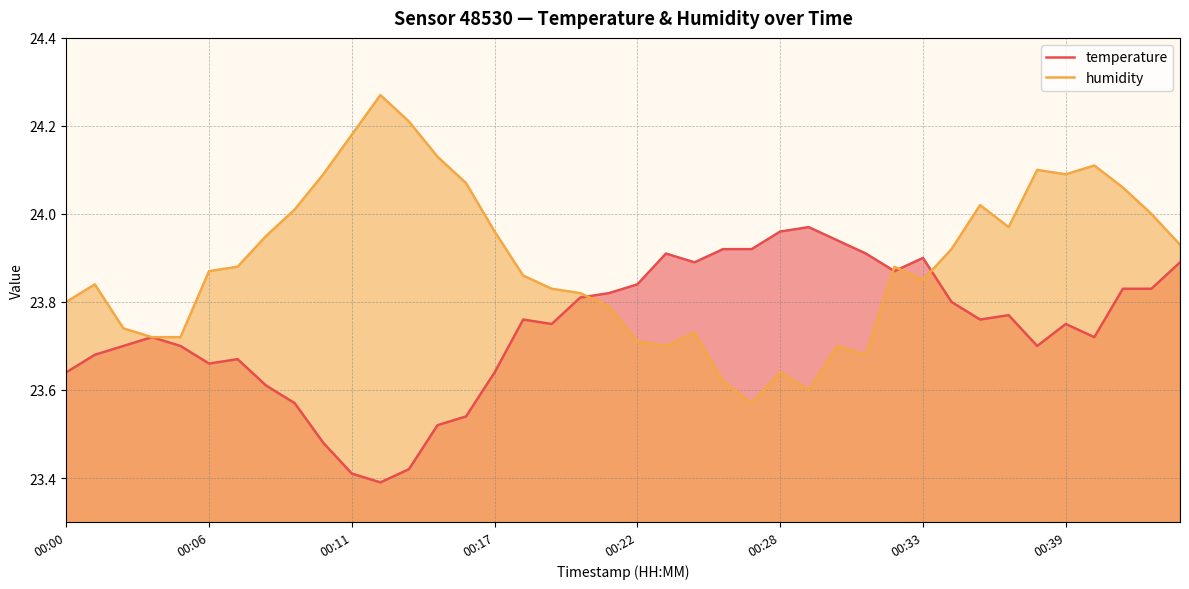

What is the value of the temperature point at the 5th from the left?

23.7